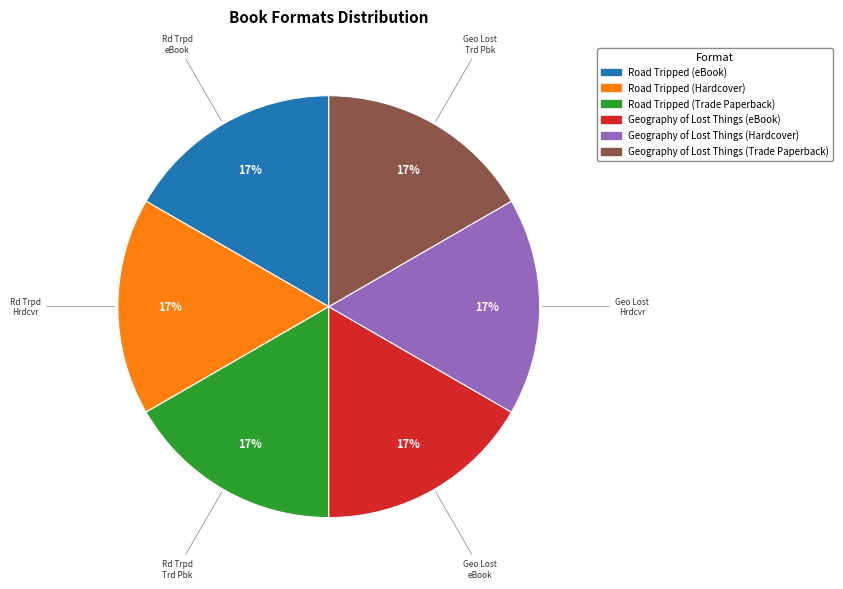

Does any single category account for the majority?

No